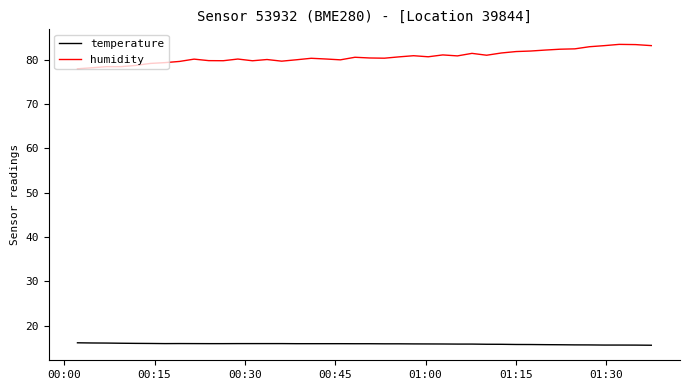

What is the difference between the second highest and second lowest values in the temperature series?

0.5